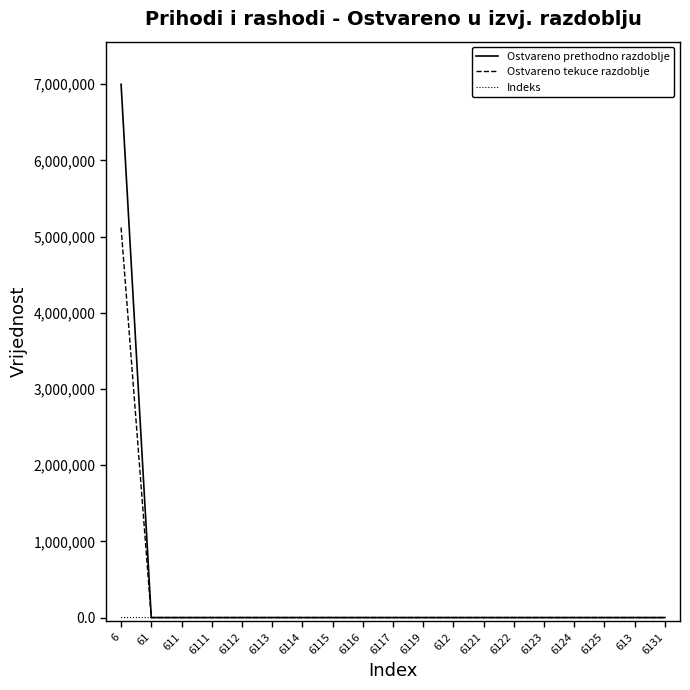

At which category is the sum across all series the highest?

6